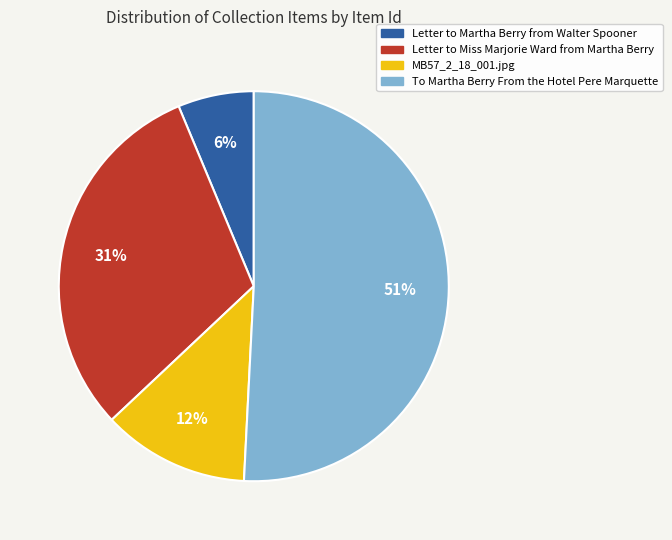

Between To Martha Berry From the Hotel Pere Marquette and Letter to Martha Berry from Walter Spooner, which is larger?

To Martha Berry From the Hotel Pere Marquette